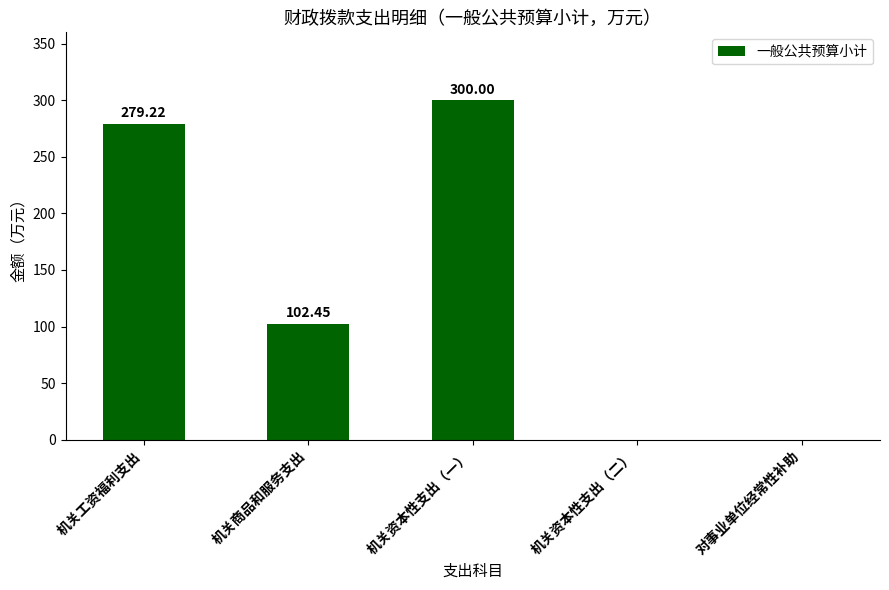

What is the sum of the values at 机关资本性支出（二） and 机关工资福利支出?

279.2